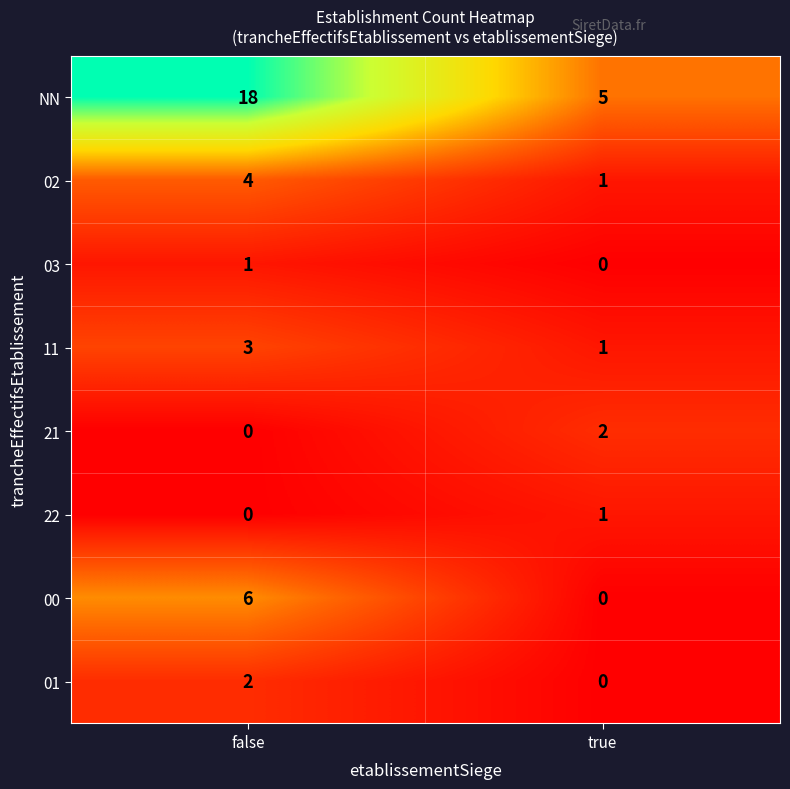

Is it true that 11 equals 4 at false?

False